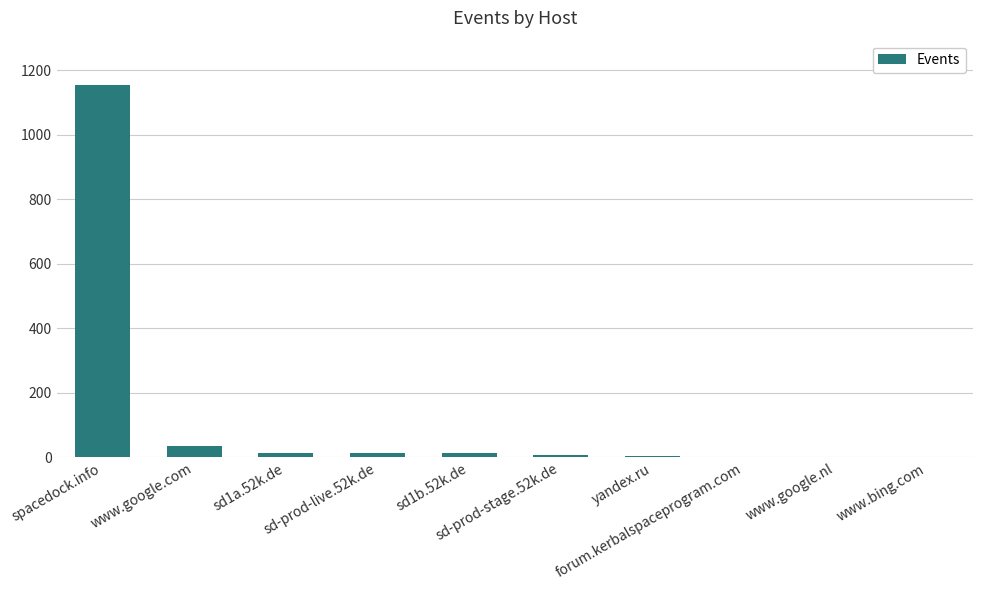

What is the sum of all values?

1242